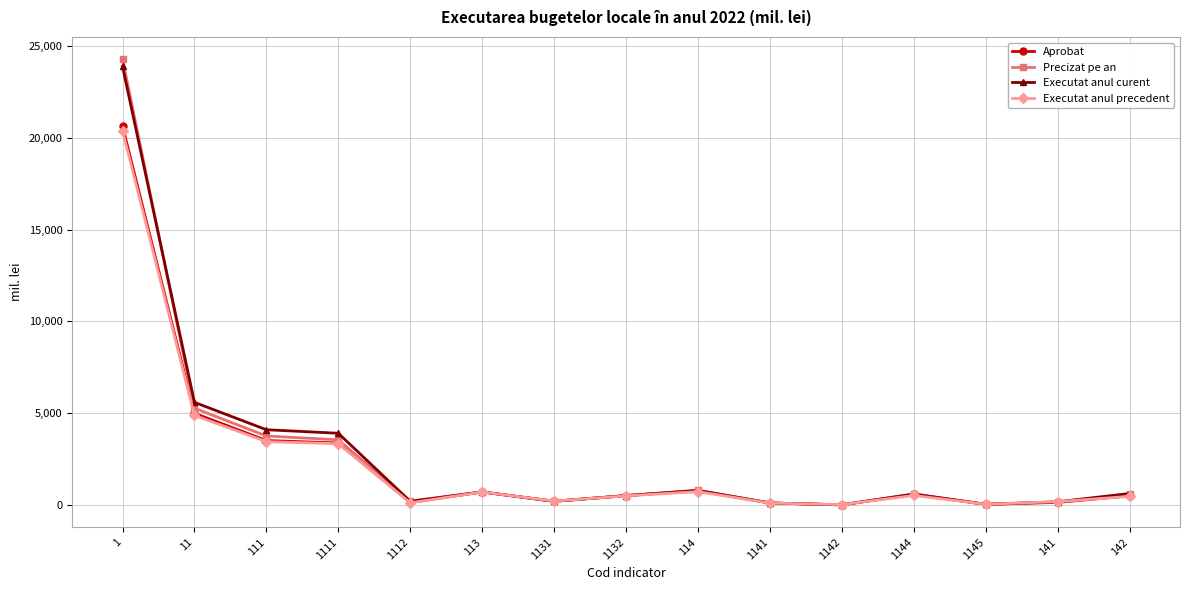

Which series changed the most between 111 and 114?

Executat anul curent